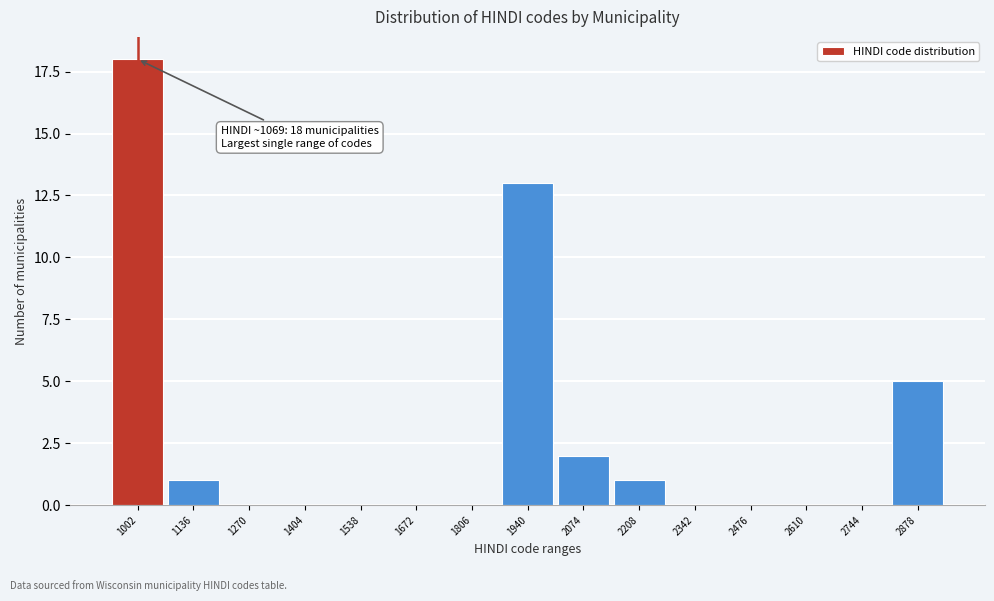

Reading left to right, extract all data points from this chart.

1002=18	1136=1	1270=0	1404=0	1538=0	1672=0	1806=0	1940=13	2074=2	2208=1	2342=0	2476=0	2610=0	2744=0	2878=5